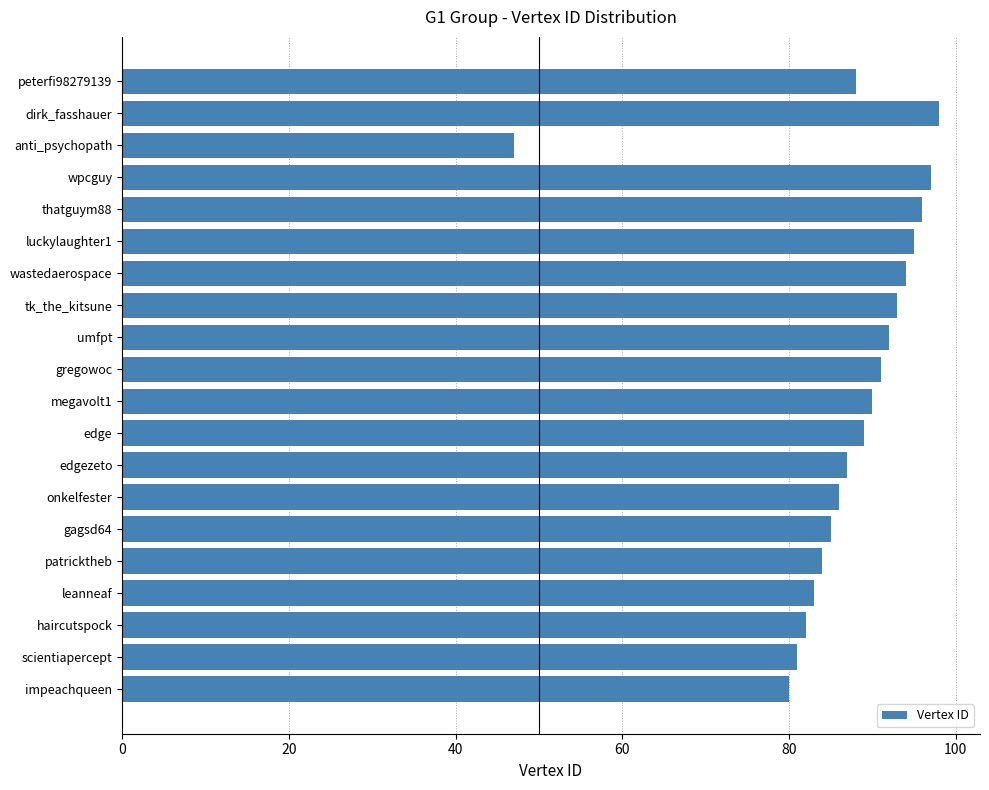

Where is the data nearest to the value 72?

impeachqueen